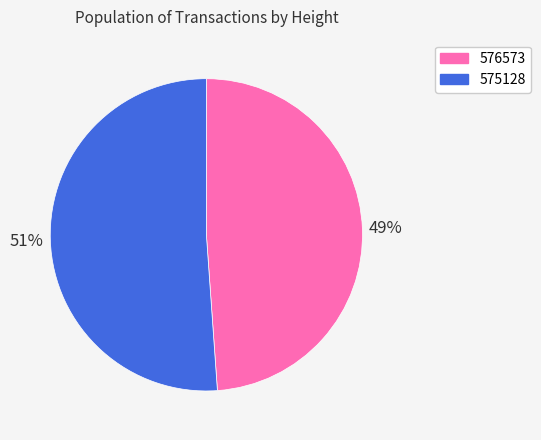

True or false: 576573 accounts for 34% of the total.

False